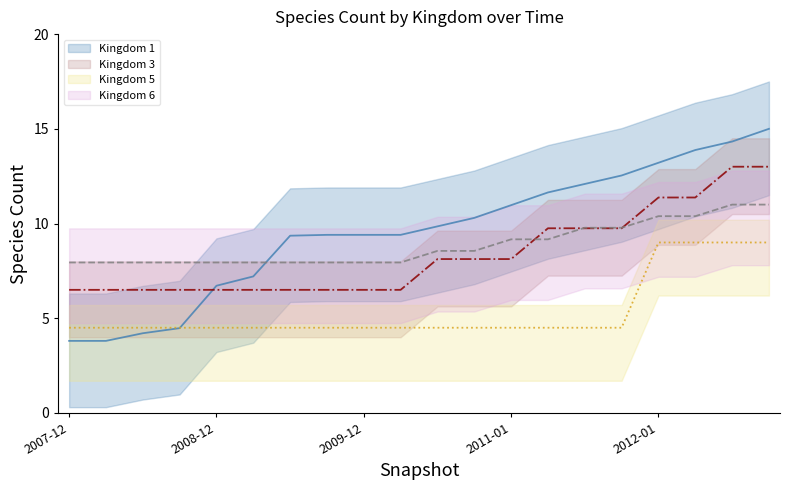

True or false: kingdom_5 and kingdom_6 intersect in this chart.

False